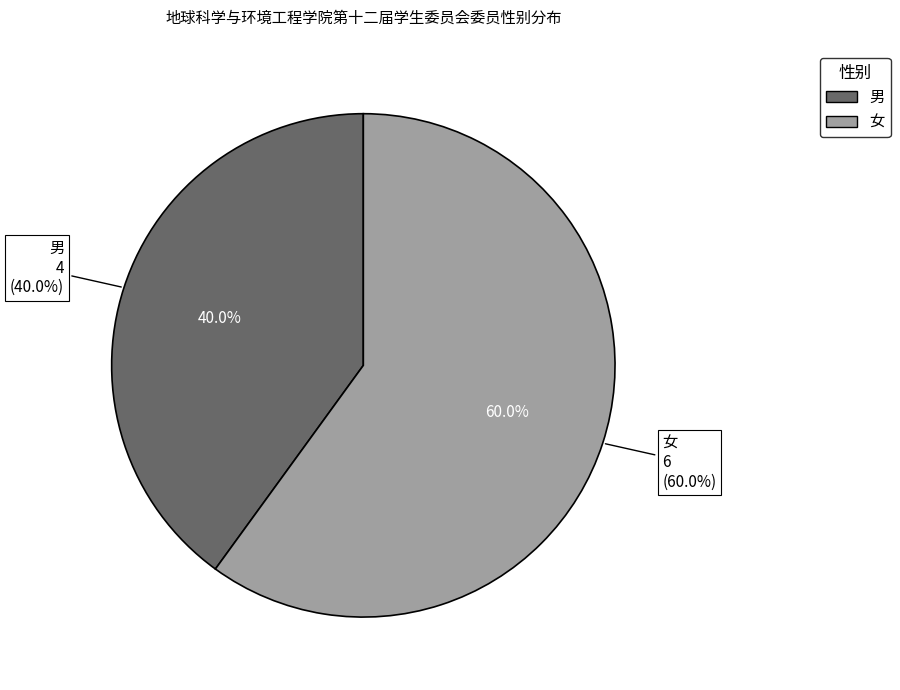

Count the number of slices in the pie.

2